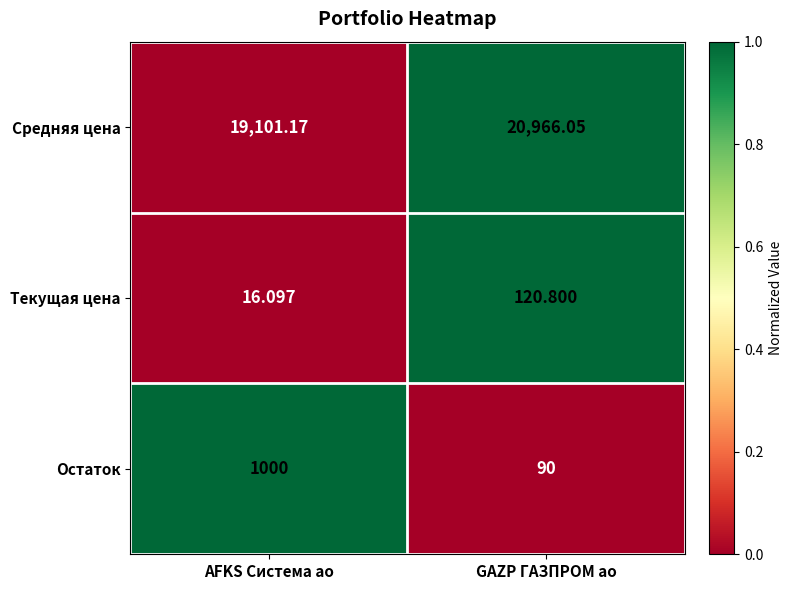

At which category is the sum across all series the highest?

GAZP ГАЗПРОМ ао